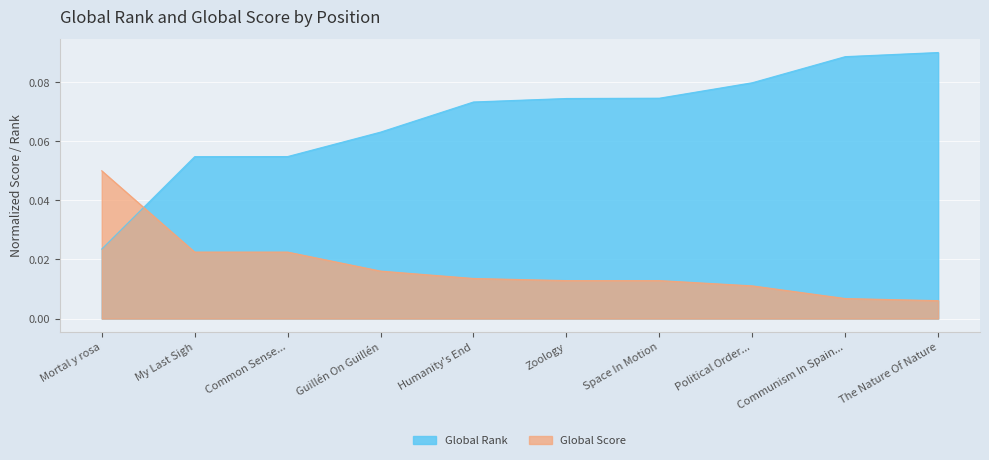

What position from the right is Communism In Spain...?

2